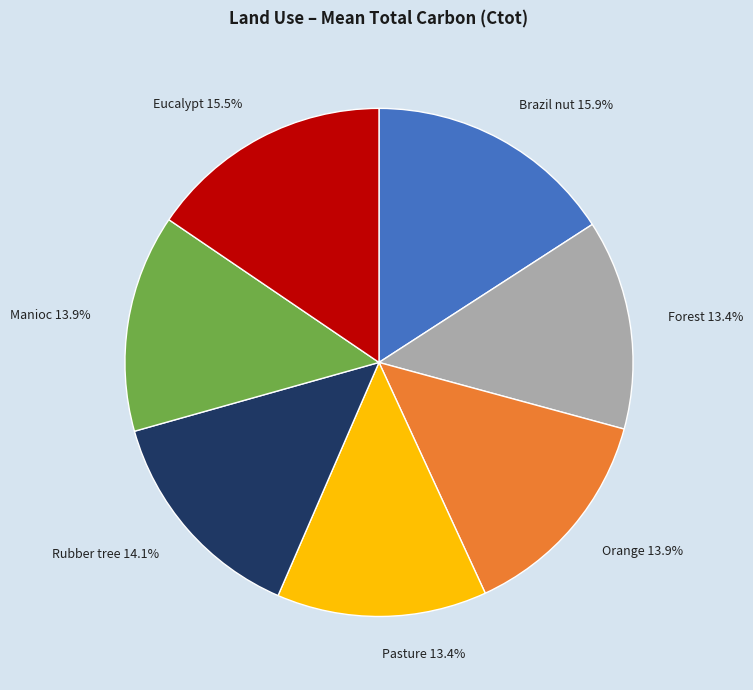

Does Rubber tree account for over 50% of the chart?

No